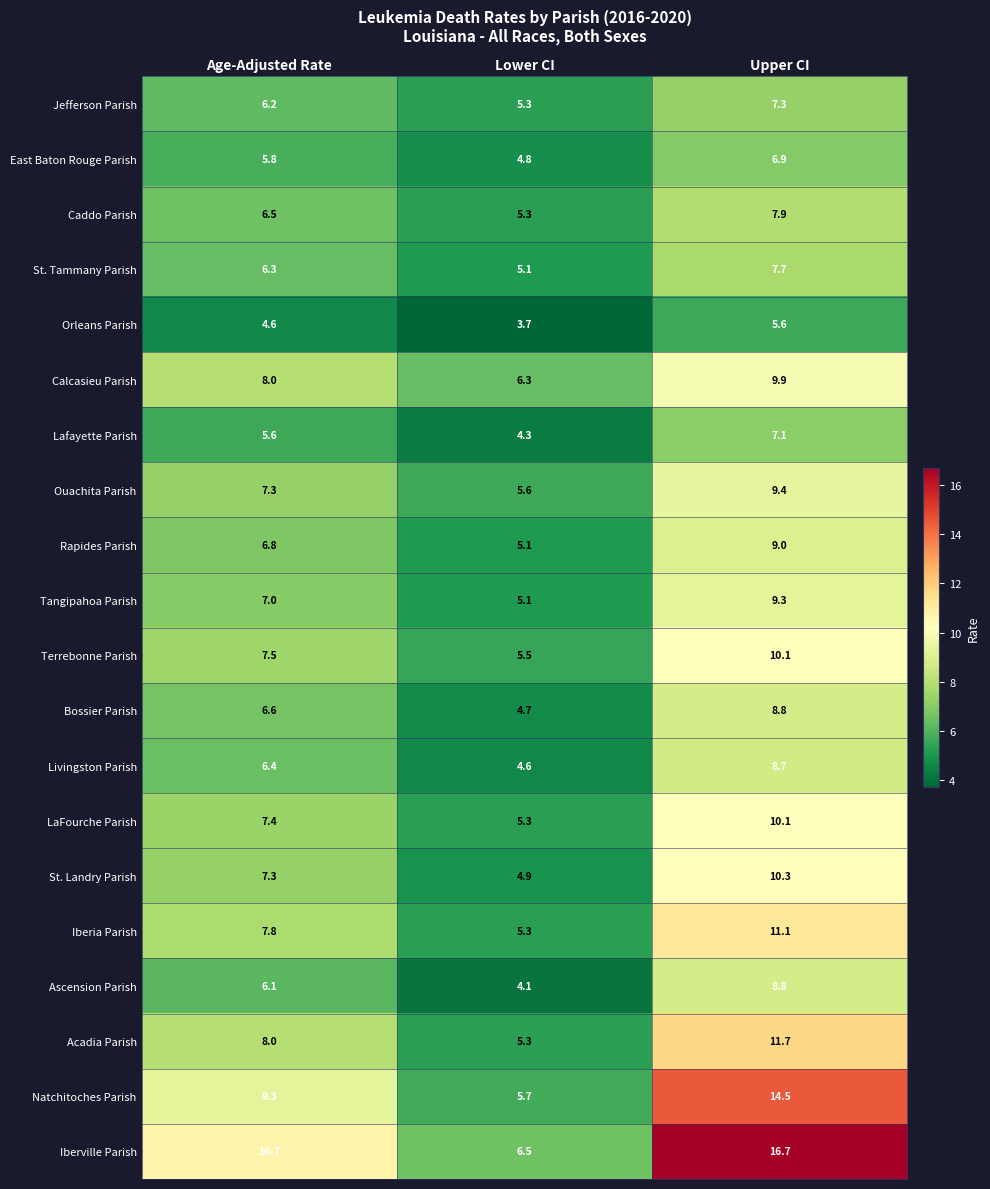

Read the Iberville Parish value at Age-Adjusted Rate.

10.7